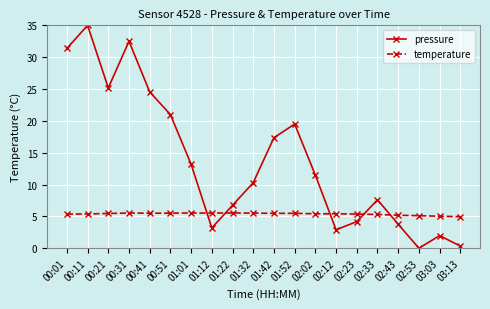

What is the maximum value shown in the chart?

35.0